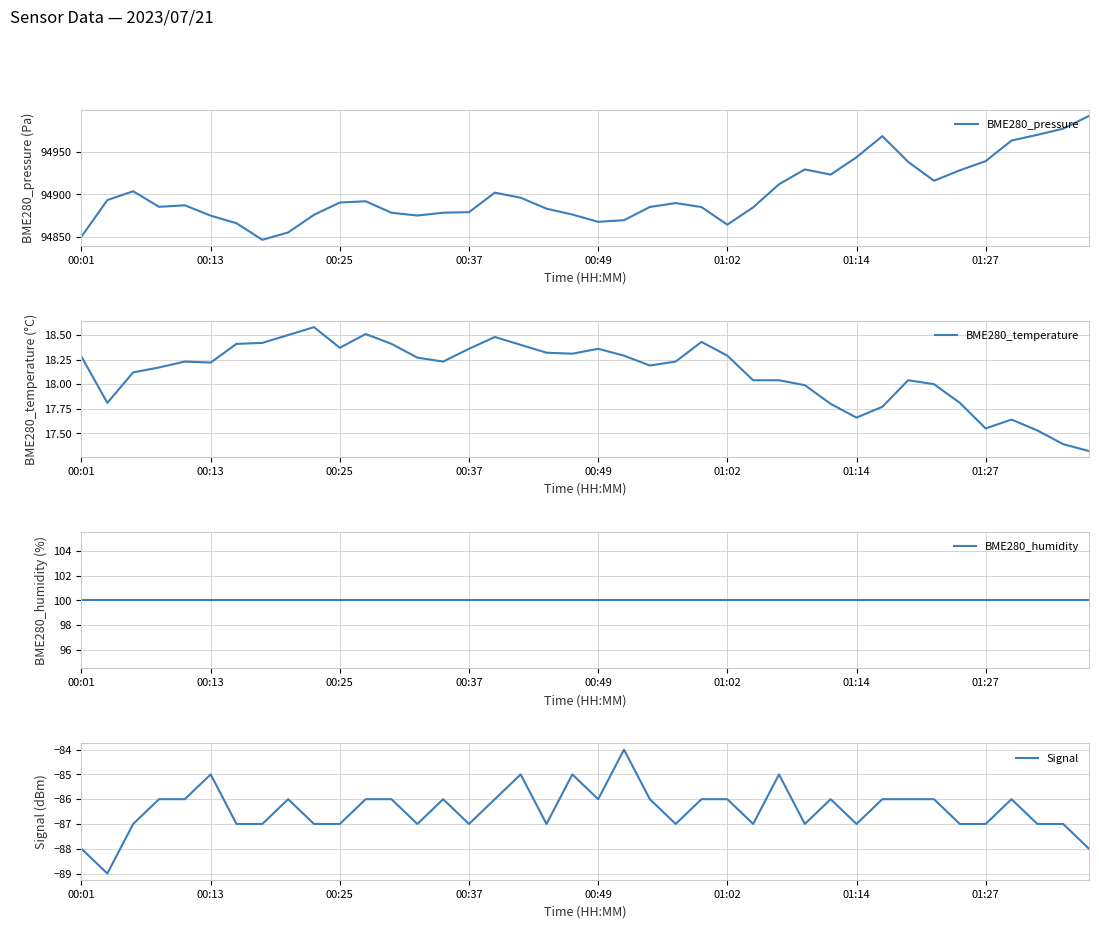

What is the minimum value for BME280_pressure?

94847.0